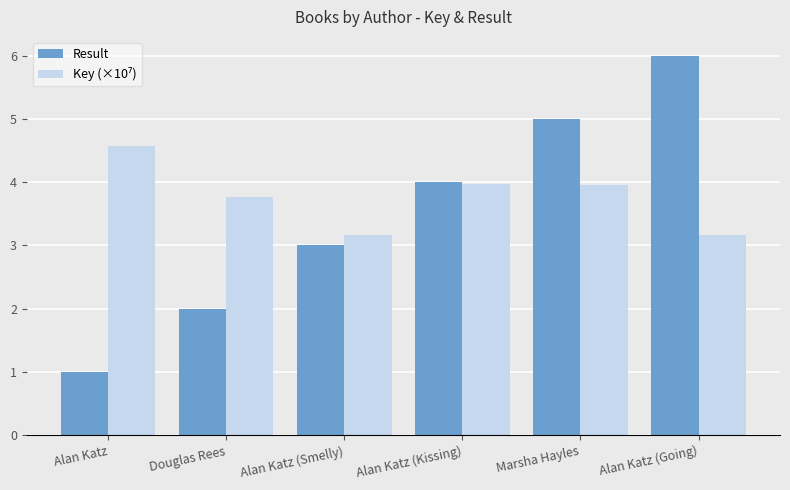

What is the highest value of the Result series?

6.0